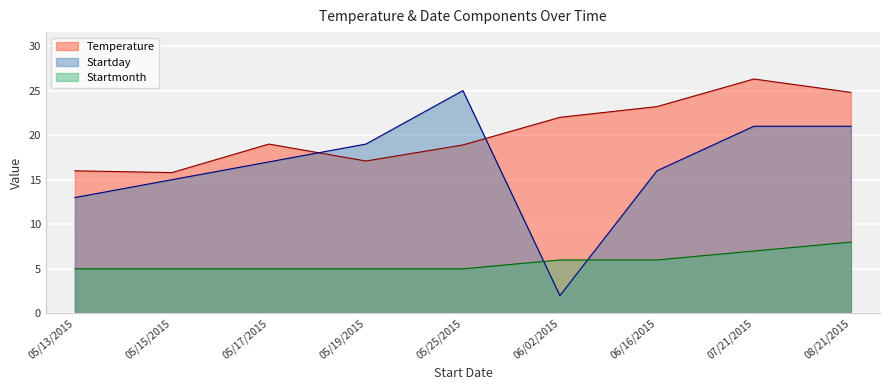

Reading left to right, transcribe all the data shown in this chart.

Temperature: 05/13/2015=16.0	05/15/2015=15.8	05/17/2015=19.0	05/19/2015=17.1	05/25/2015=18.9	06/02/2015=22.0	06/16/2015=23.2	07/21/2015=26.3	08/21/2015=24.8
Startday: 05/13/2015=13.0	05/15/2015=15.0	05/17/2015=17.0	05/19/2015=19.0	05/25/2015=25.0	06/02/2015=2.0	06/16/2015=16.0	07/21/2015=21.0	08/21/2015=21.0
Startmonth: 05/13/2015=5.0	05/15/2015=5.0	05/17/2015=5.0	05/19/2015=5.0	05/25/2015=5.0	06/02/2015=6.0	06/16/2015=6.0	07/21/2015=7.0	08/21/2015=8.0